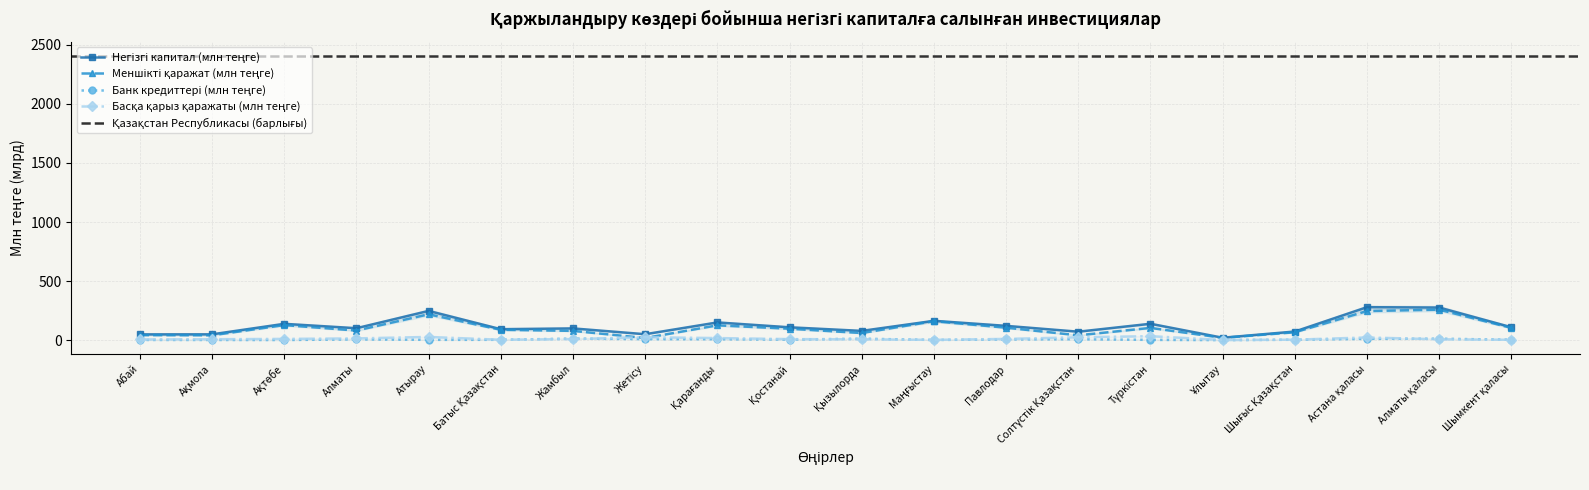

True or false: Басқа қарыз қаражаты (млн теңге) has more than 1 interior local peaks.

True